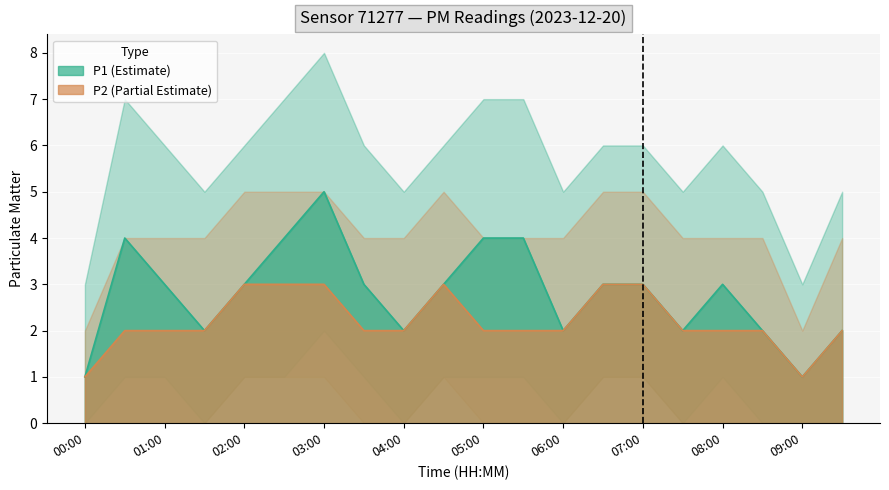

What is the sum of all P2 values?

44